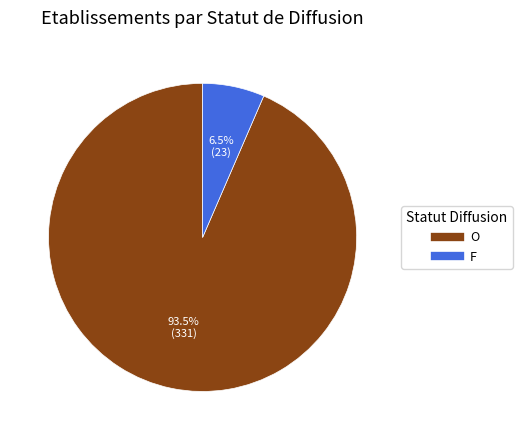

What is the ratio of the value at O to the value at F?

14.4